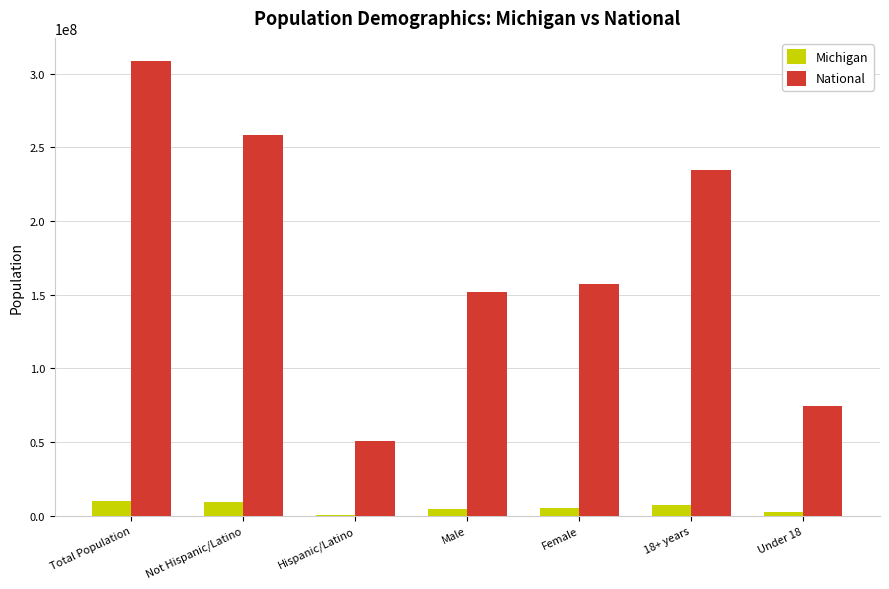

What is the greatest value displayed?

308745538